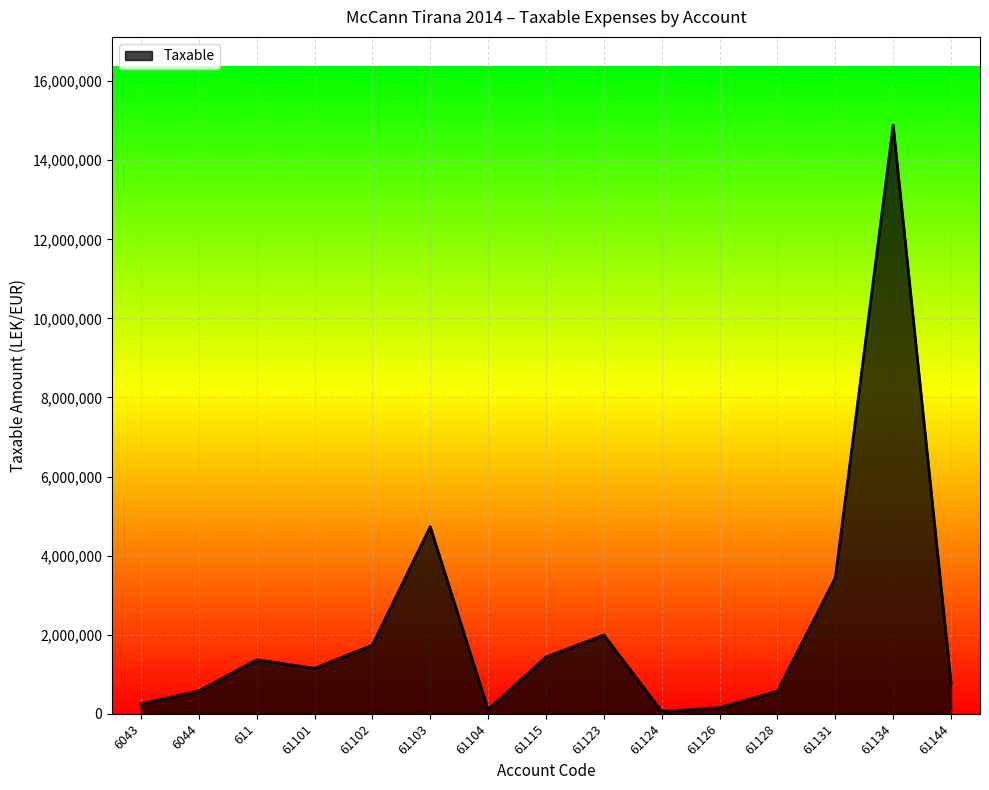

Does the chart have visible grid lines?

Yes